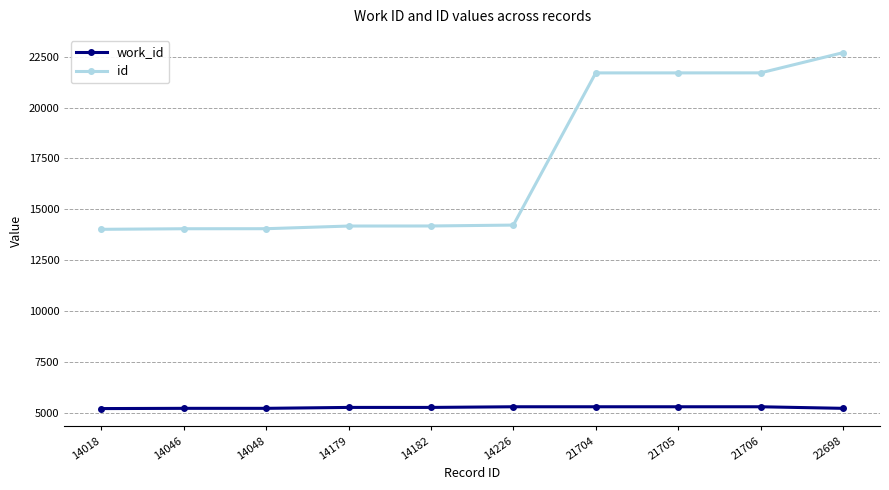

At how many categories does at least one series exceed 14587?

4